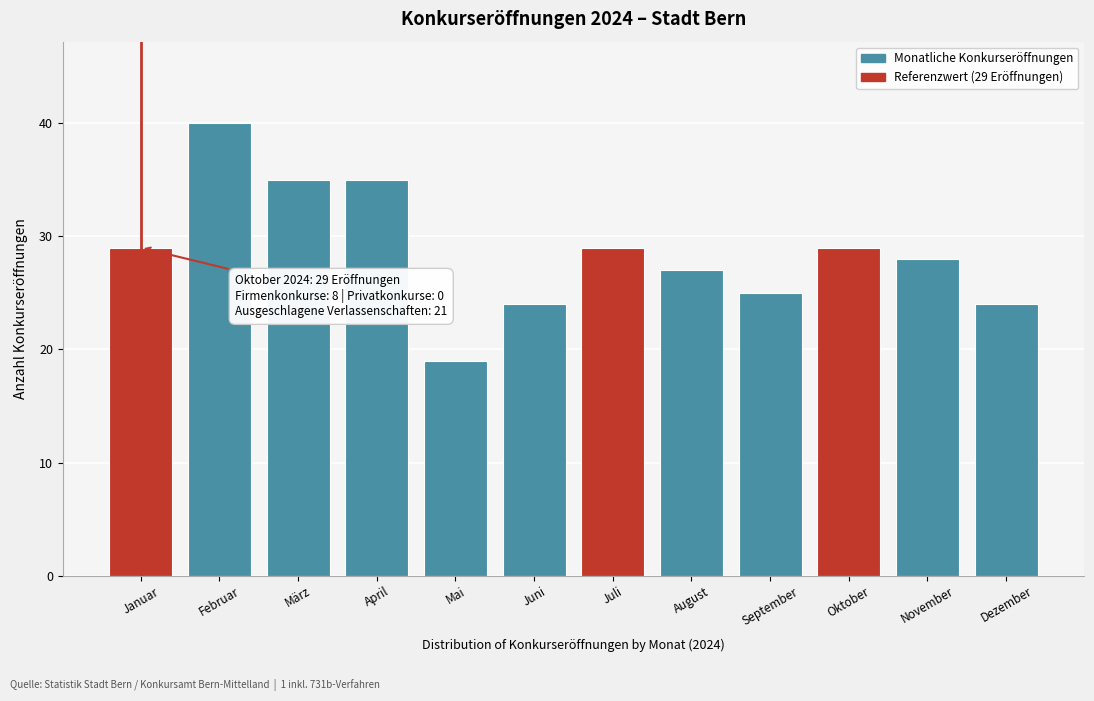

Reading left to right, list all the values displayed in this chart.

29	40	35	35	19	24	29	27	25	29	28	24